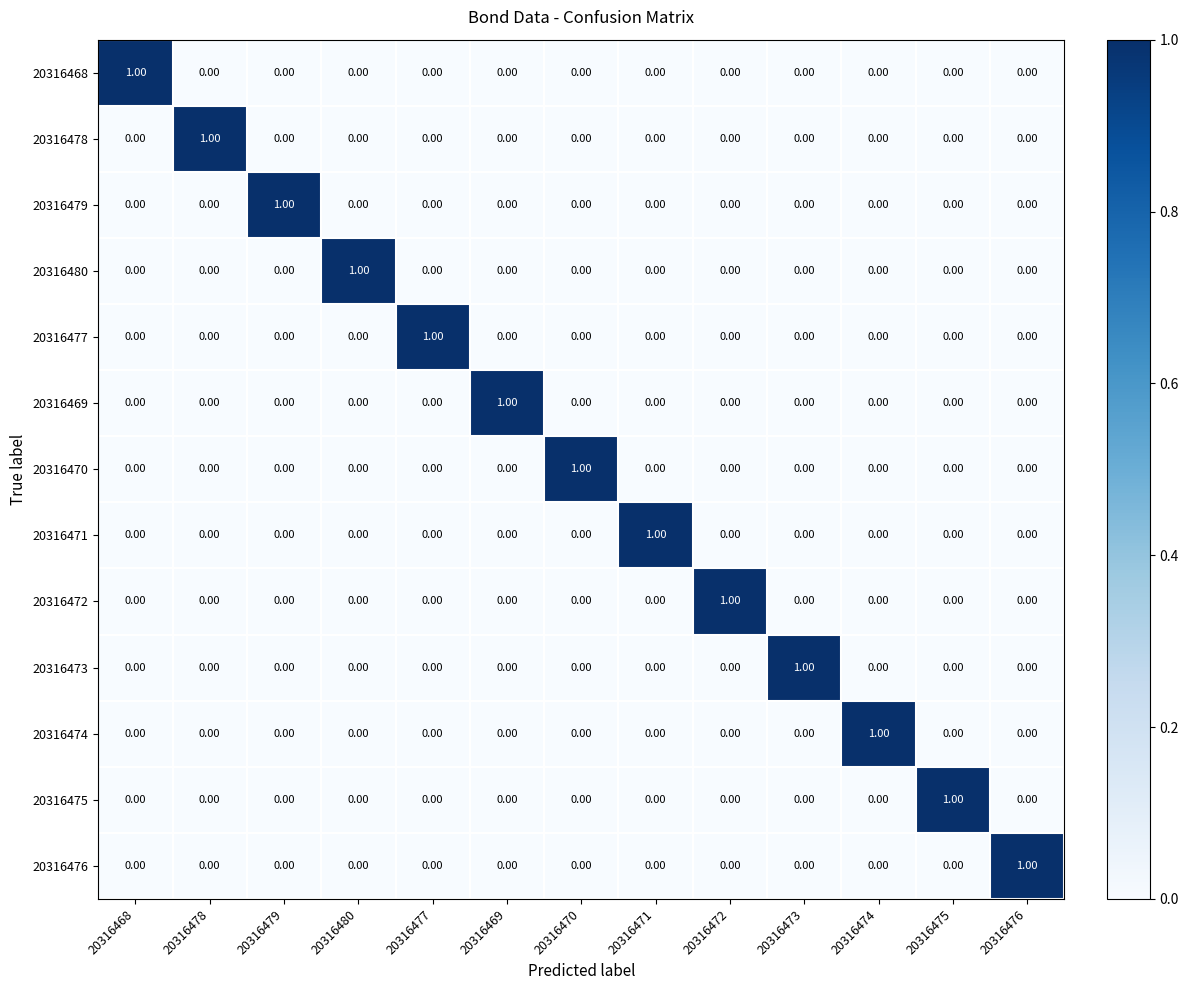

How many data points does each series have?

13